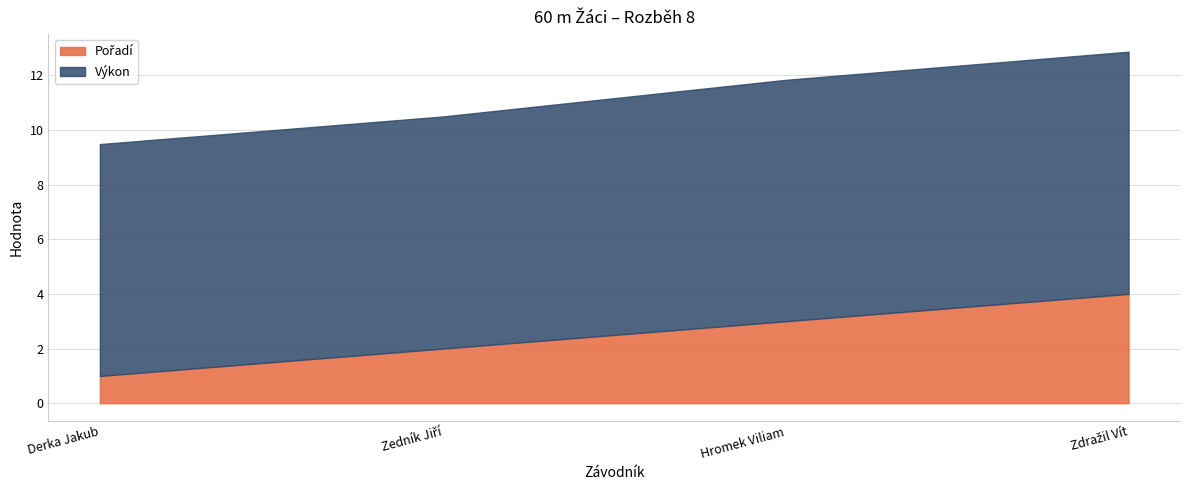

What is the difference between the maximum and minimum values in the Výkon series?

0.4